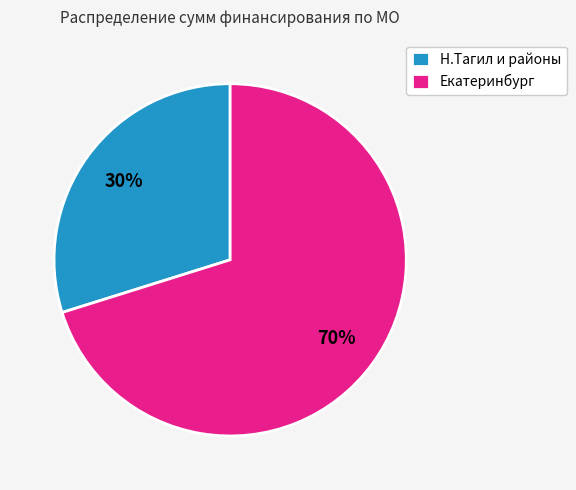

How many segments does this pie chart have?

2